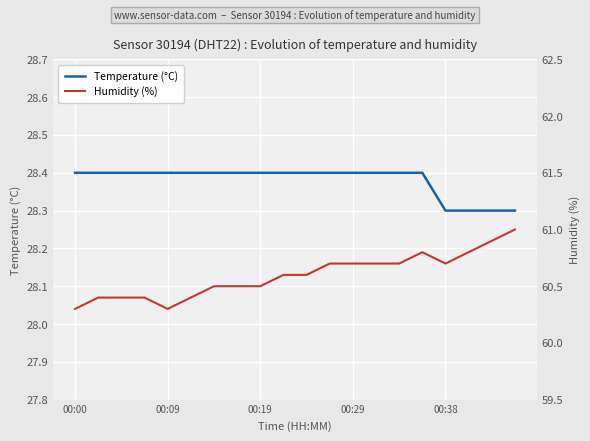

What is the approximate value of Humidity (%) at 6?

60.5